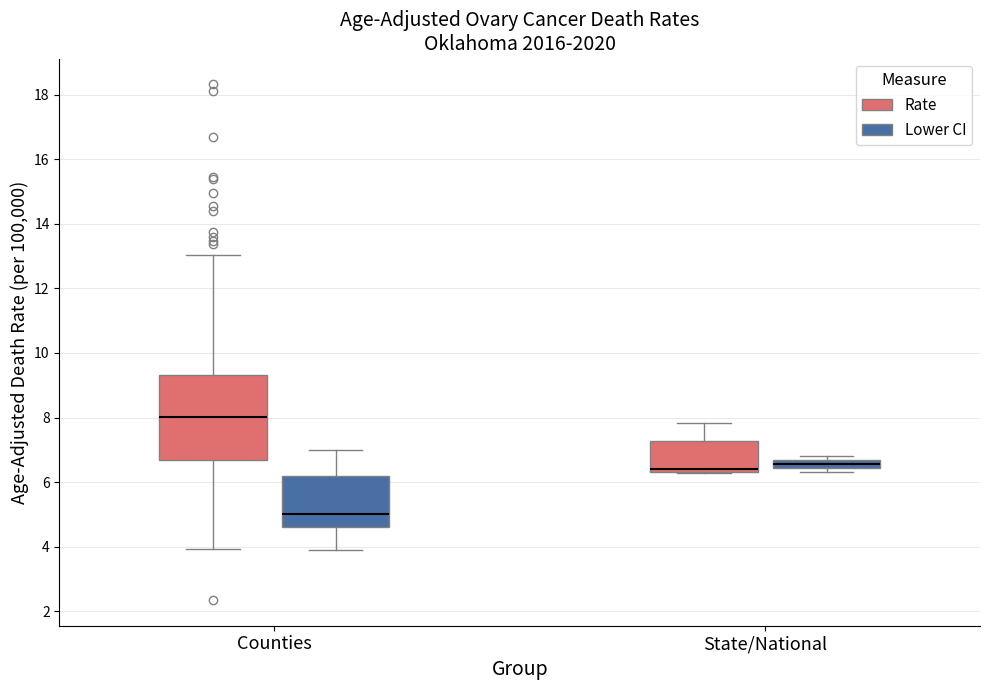

Which box has the lowest median line?

Counties (Lower CI)